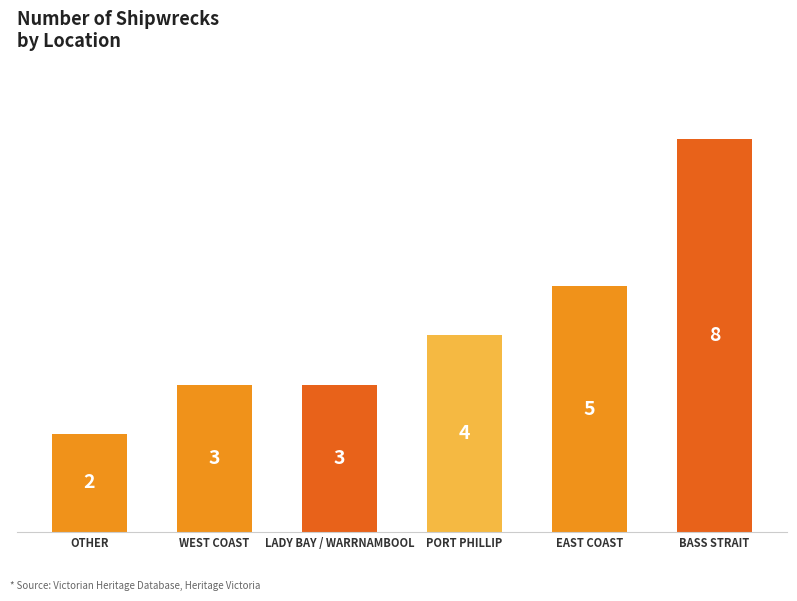

What is the average value?

4